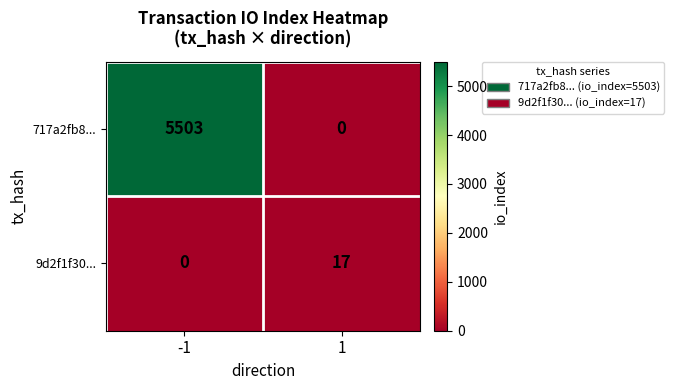

Which series has the largest range (max minus min)?

717a2fb8...